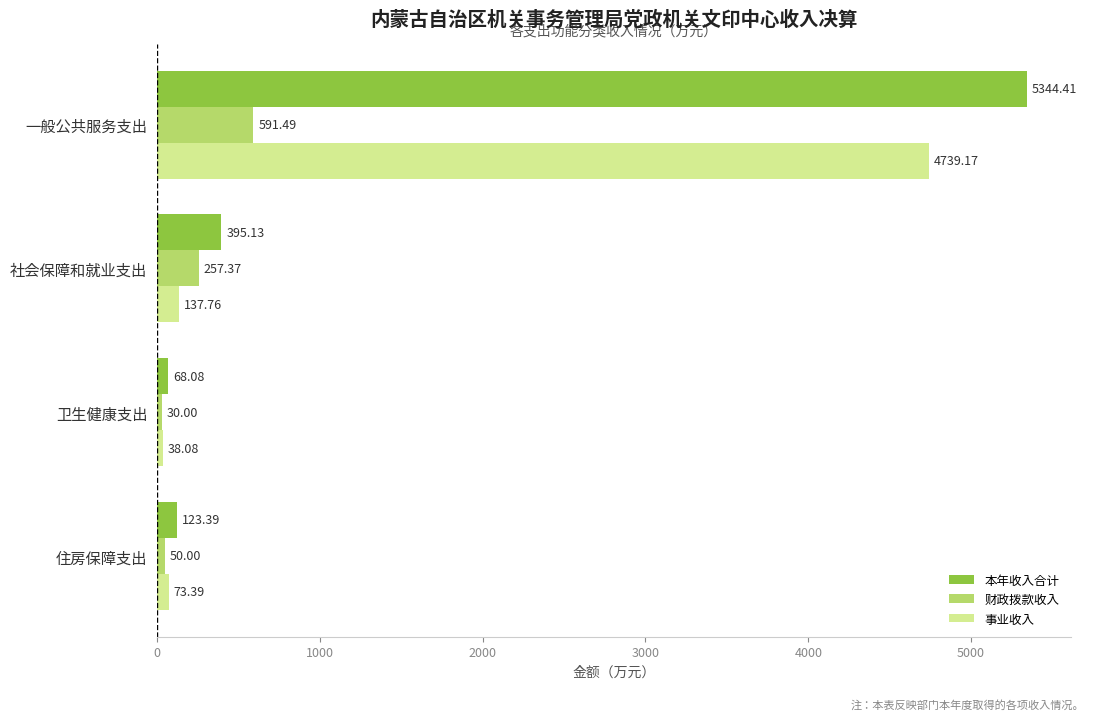

What is the sum of the 本年收入合计 values at 卫生健康支出 and 住房保障支出?

191.5